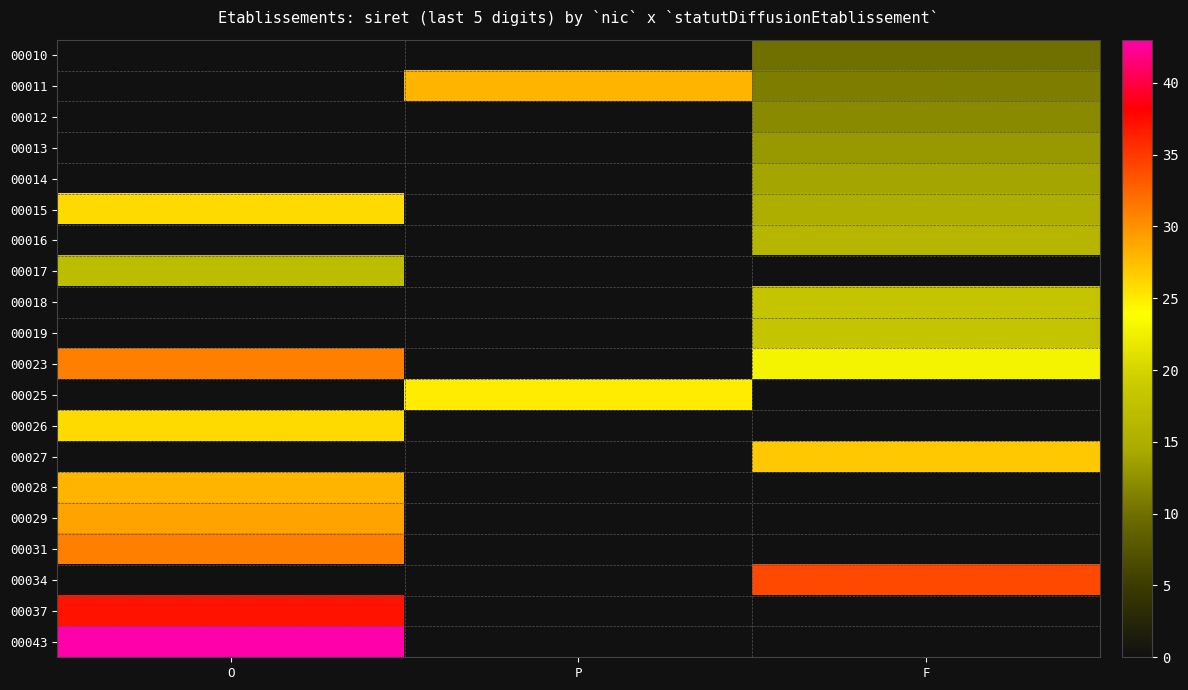

At O, list the series in order from smallest to largest.

00010, 00011, 00012, 00013, 00014, 00016, 00018, 00019, 00025, 00027, 00034, 00017, 00015, 00026, 00028, 00029, 00023, 00031, 00037, 00043